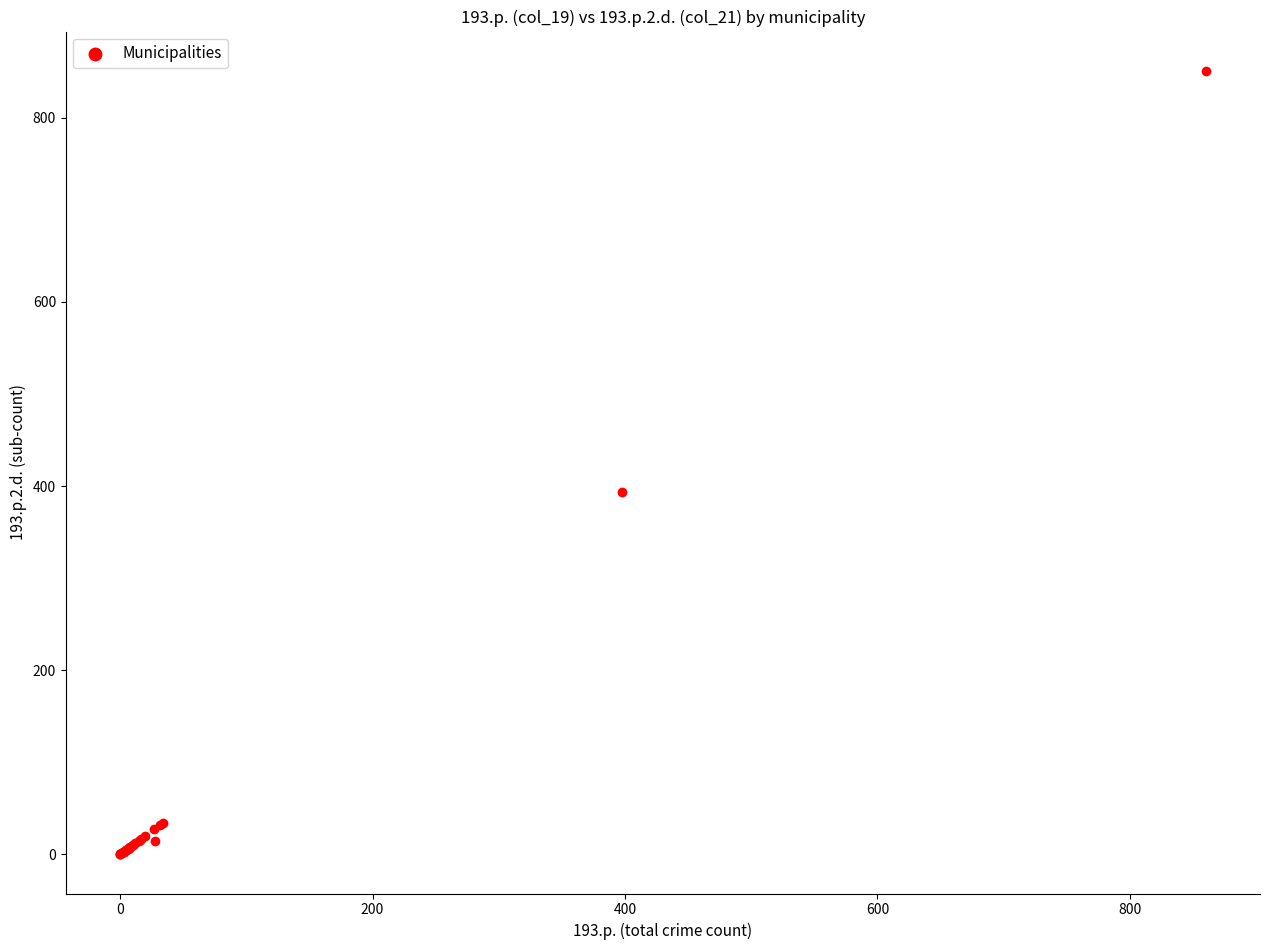

What Y value in the scatter plot is closest to 425?

393